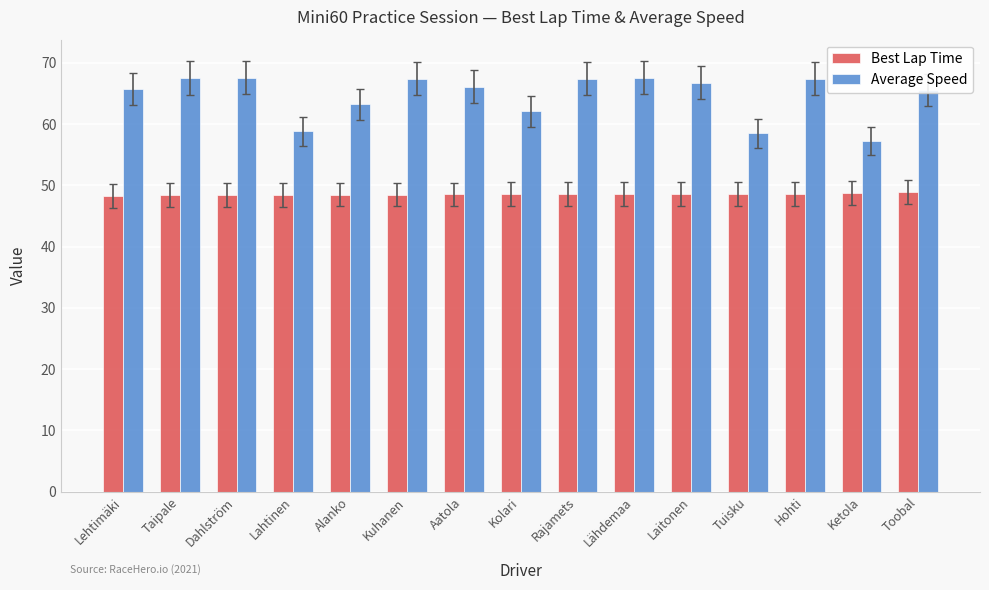

True or false: Average Speed has a value of 28.6 at Lähdemaa.

False